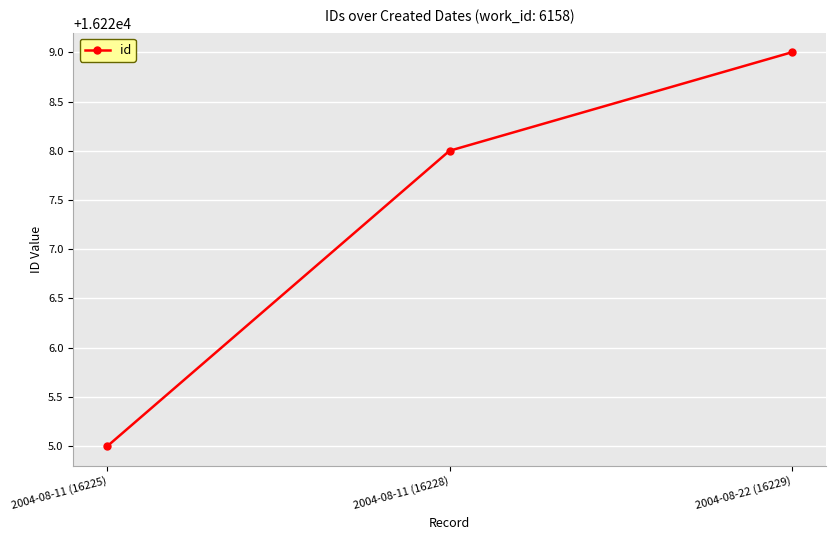

What is the label of the 3rd point from the right?

2004-08-11 (16225)